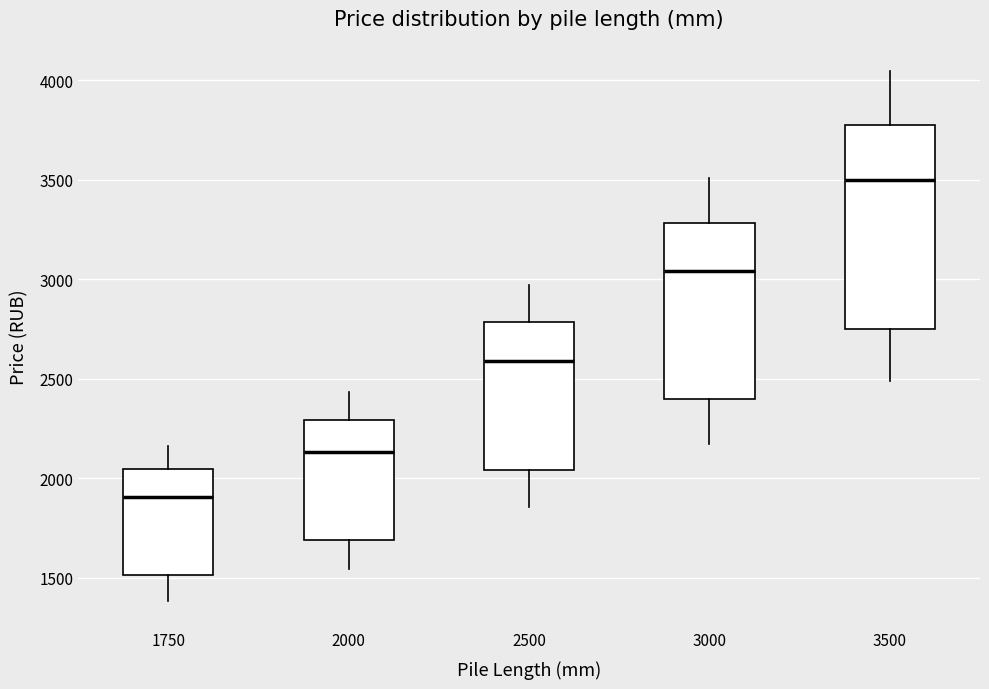

Which box is the tallest, from its lower edge to its upper edge?

3500